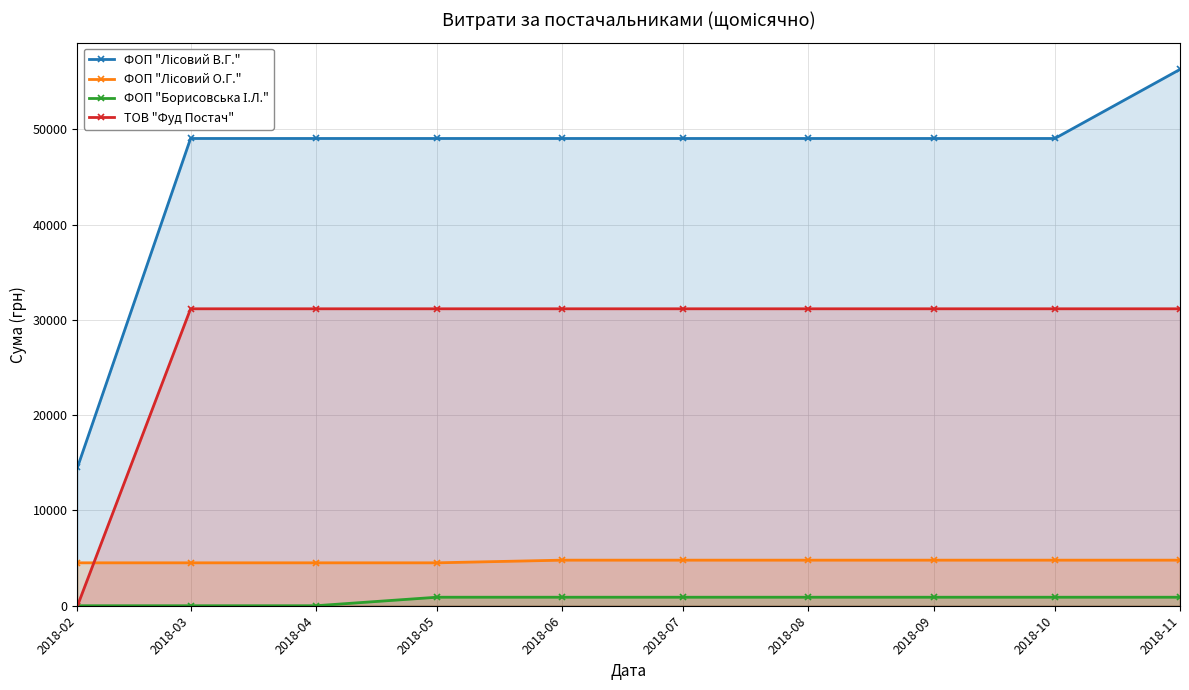

True or false: ФОП "Лісовий О.Г." and ФОП "Лісовий В.Г." cross at least once.

False